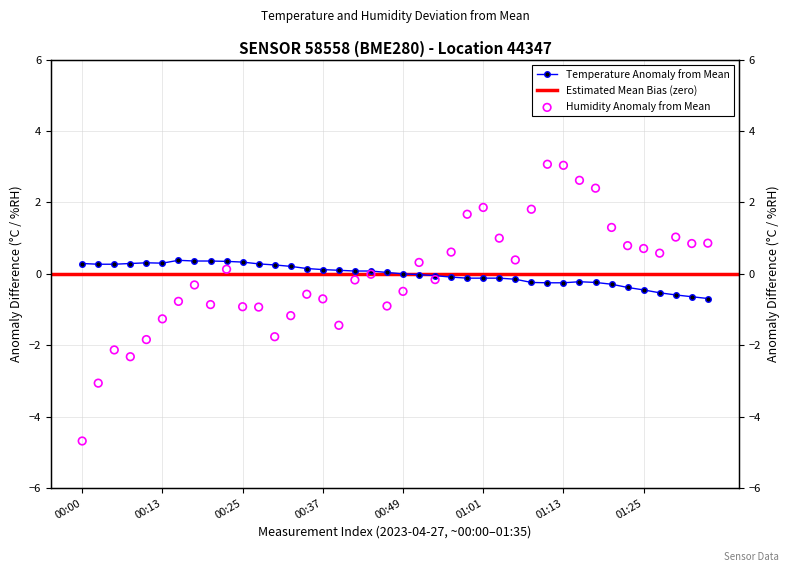

Is the value of humidity at 38 greater than the value of temperature at 15?

Yes